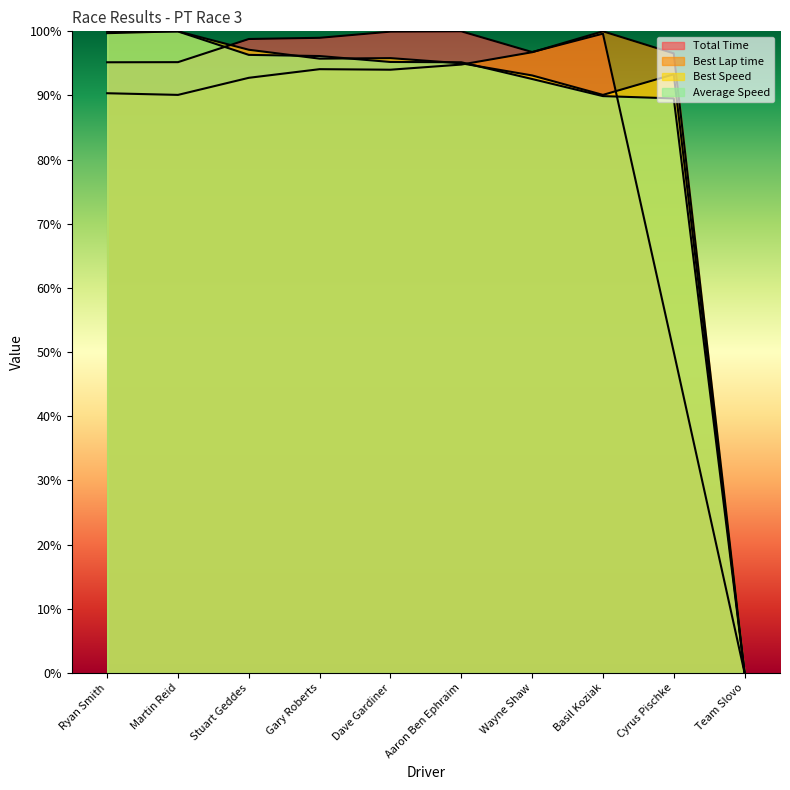

What are all the series names shown in the legend?

Total Time, Best Lap time, Best Speed, Average Speed